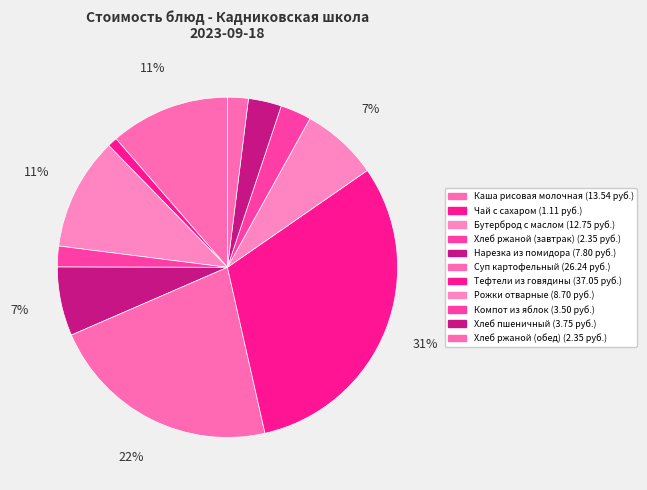

To the nearest percent, what percentage of the pie is Чай с сахаром?

1%